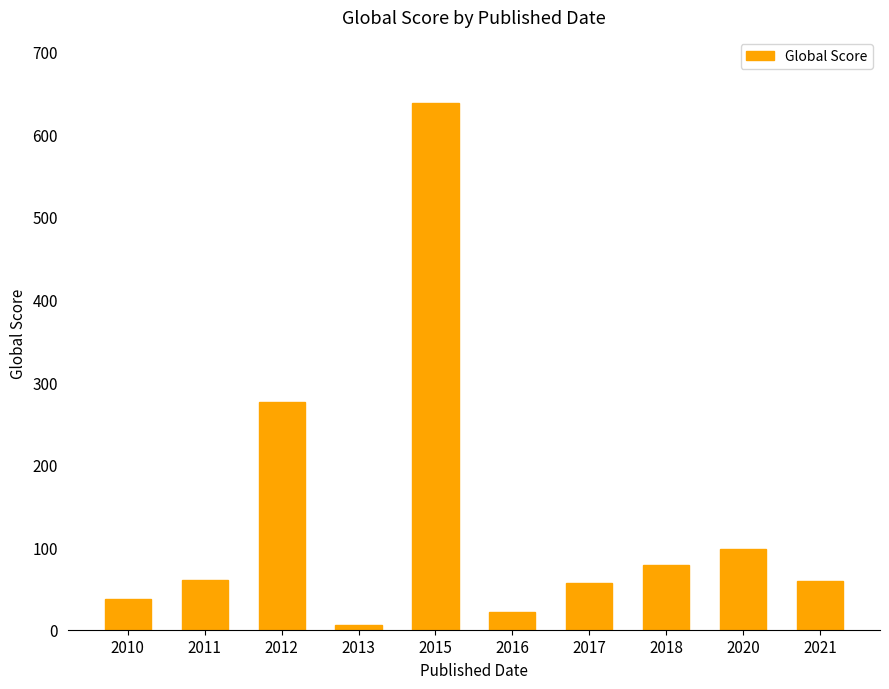

What is the difference between the maximum and minimum values?

632